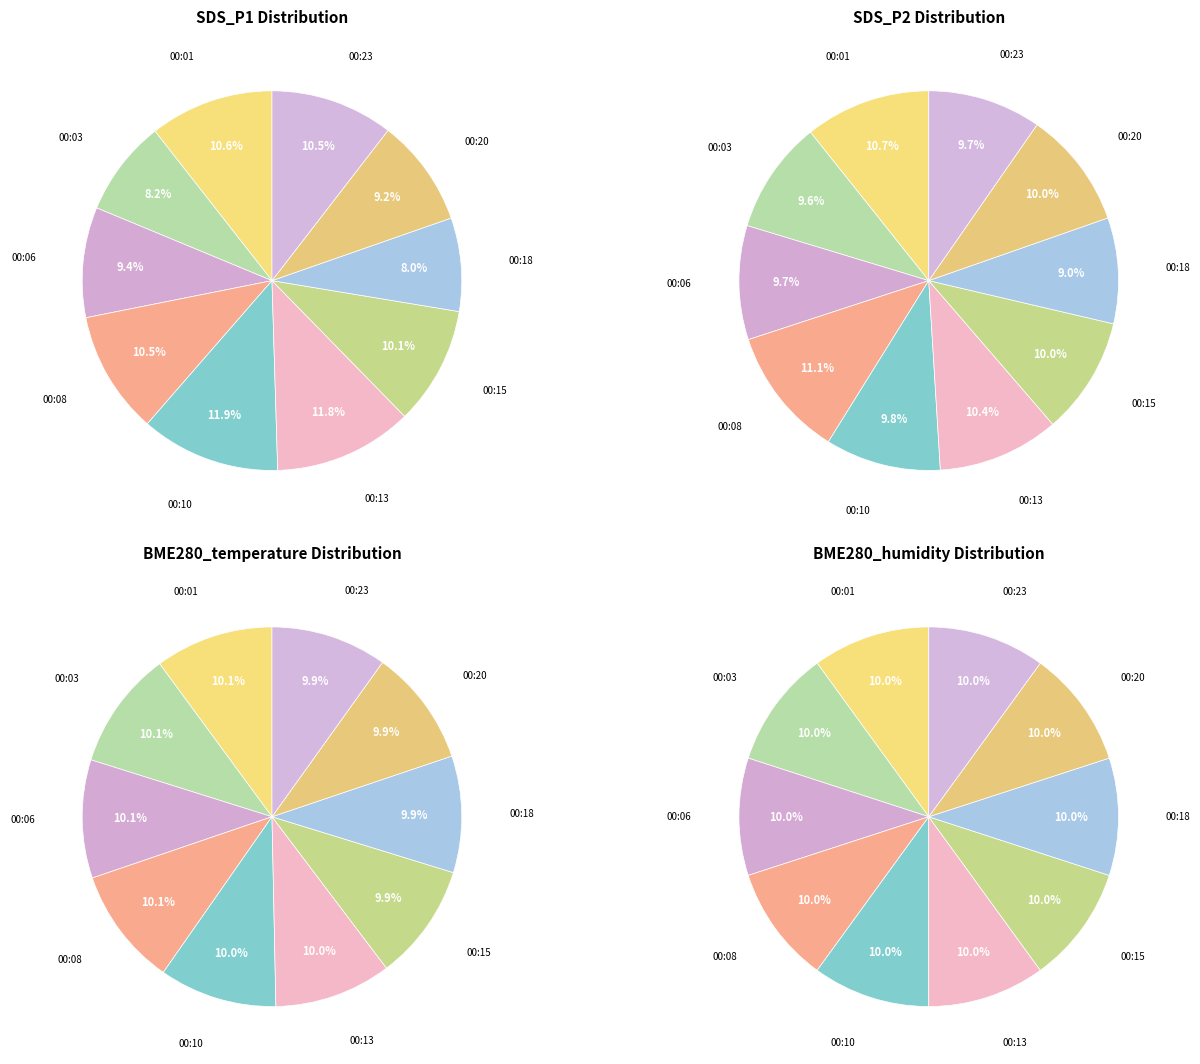

The 00:18 slice represents 10% of the pie. True or false?

True